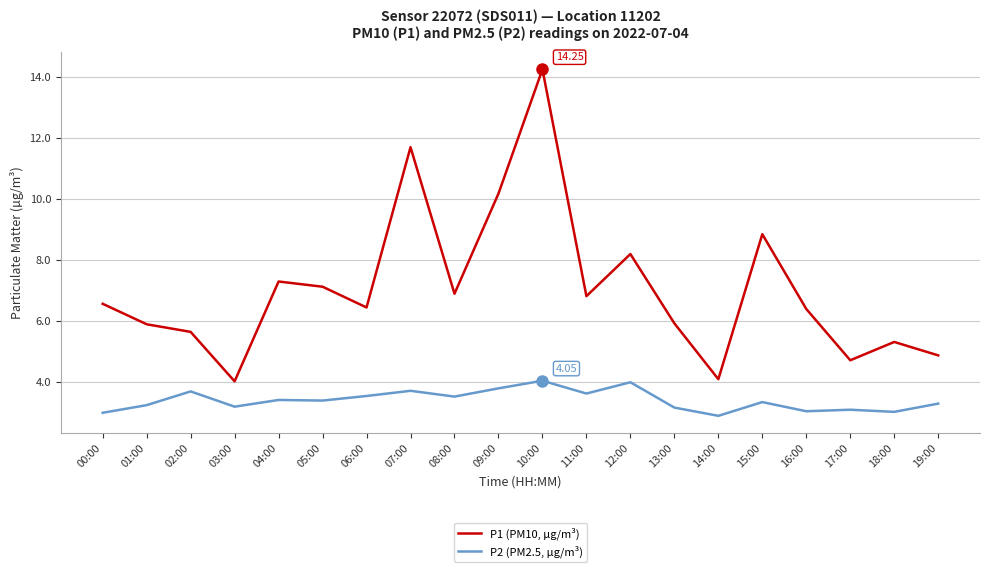

Is the value of P2 (PM2.5, µg/m³) at 04:00 greater than the value of P1 (PM10, µg/m³) at 13:00?

No